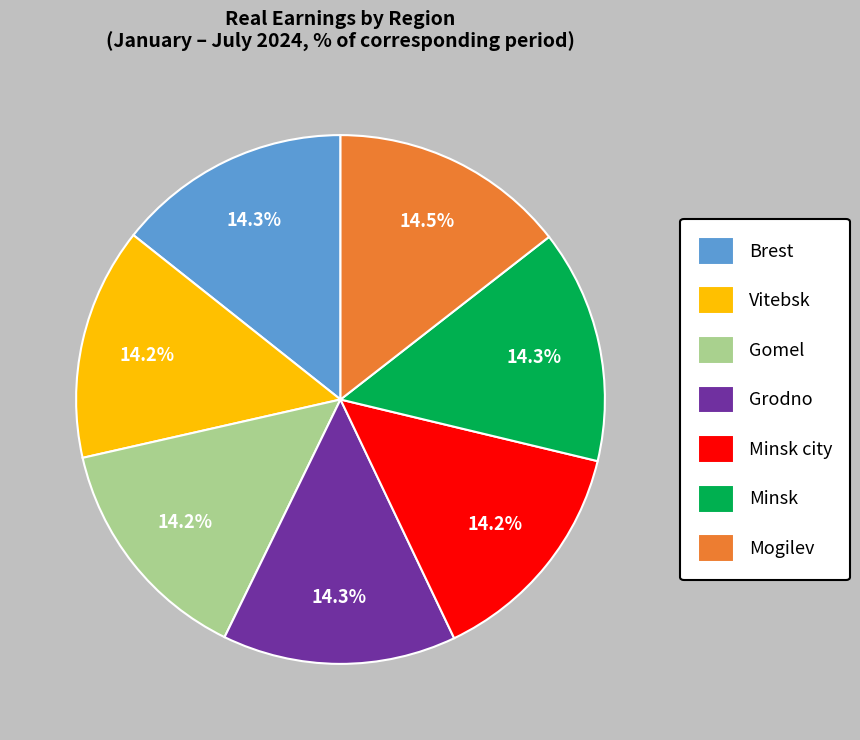

Count the number of slices in the pie.

7